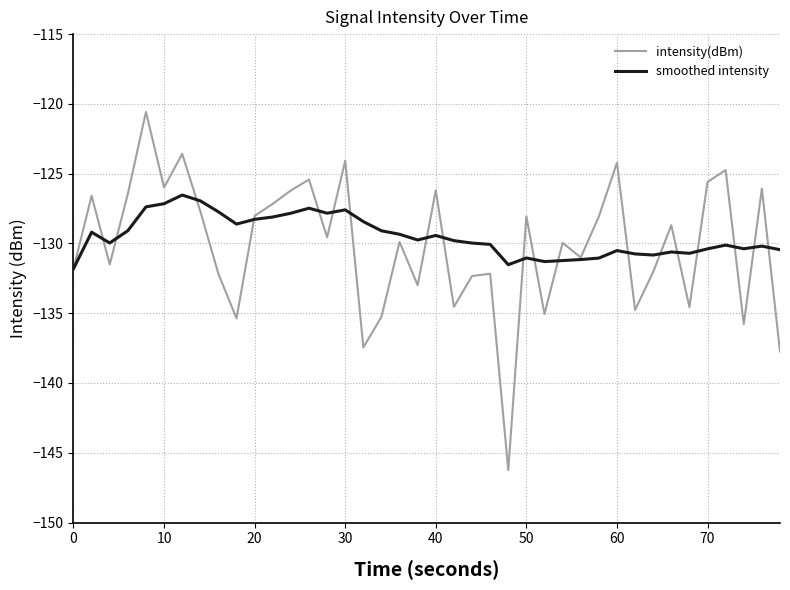

Which series has the widest spread of values?

intensity(dBm)